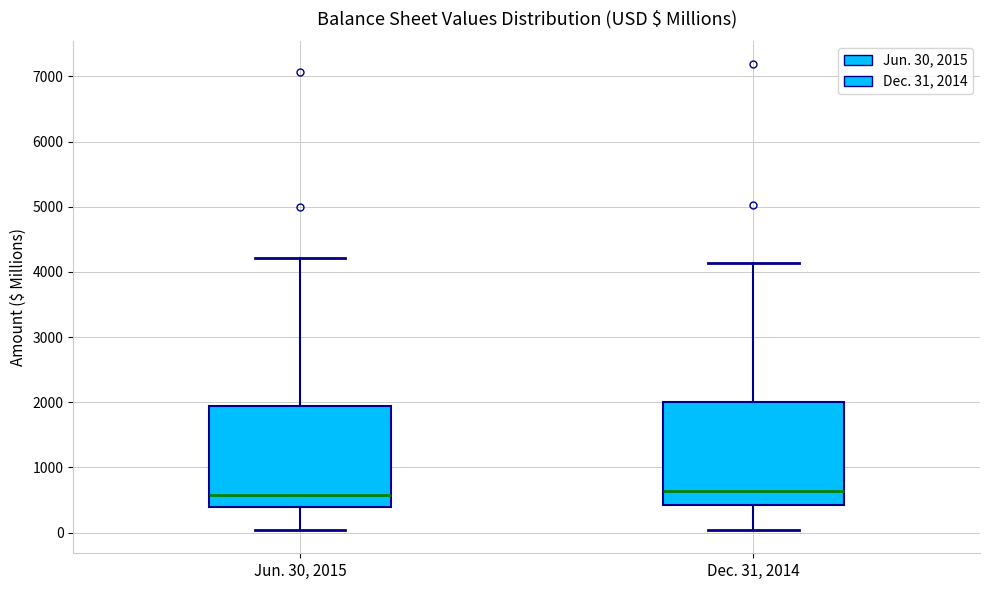

Reading left to right, read every box against the y-axis: the position of its median line, the range the box covers, and the ends of its whiskers. The values are not printed on the chart, so give them approximately, as read against the axis.

Jun. 30, 2015: median 600, box 400 to 1900, whiskers 0 to 4200
Dec. 31, 2014: median 600, box 400 to 2000, whiskers 0 to 4100